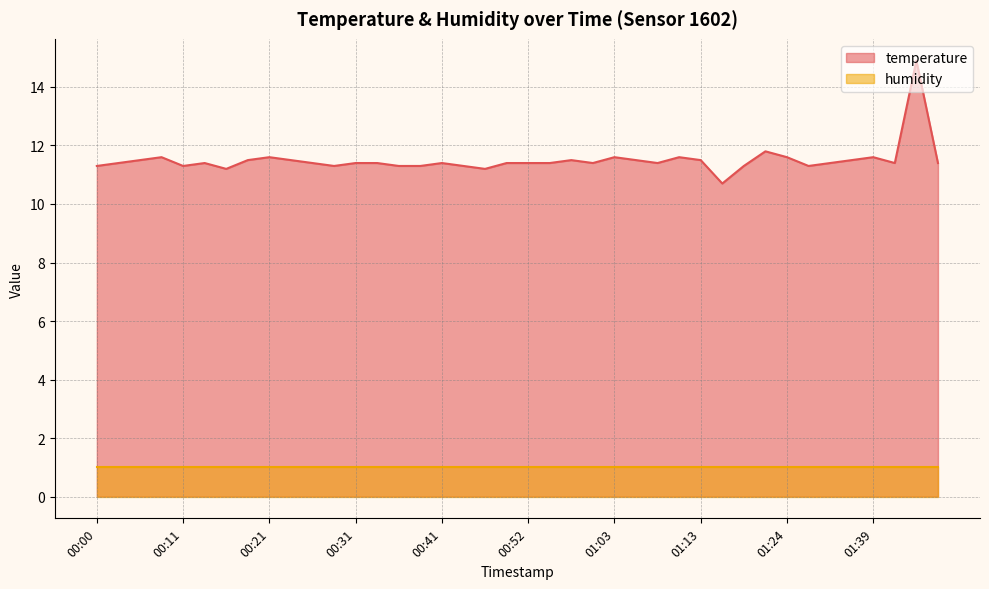

Reading left to right, what are all the values shown in this chart?

11.3	11.4	11.5	11.6	11.3	11.4	11.2	11.5	11.6	11.5	11.4	11.3	11.4	11.4	11.3	11.3	11.4	11.3	11.2	11.4	11.4	11.4	11.5	11.4	11.6	11.5	11.4	11.6	11.5	10.7	11.3	11.8	11.6	11.3	11.4	11.5	11.6	11.4	14.9	11.4